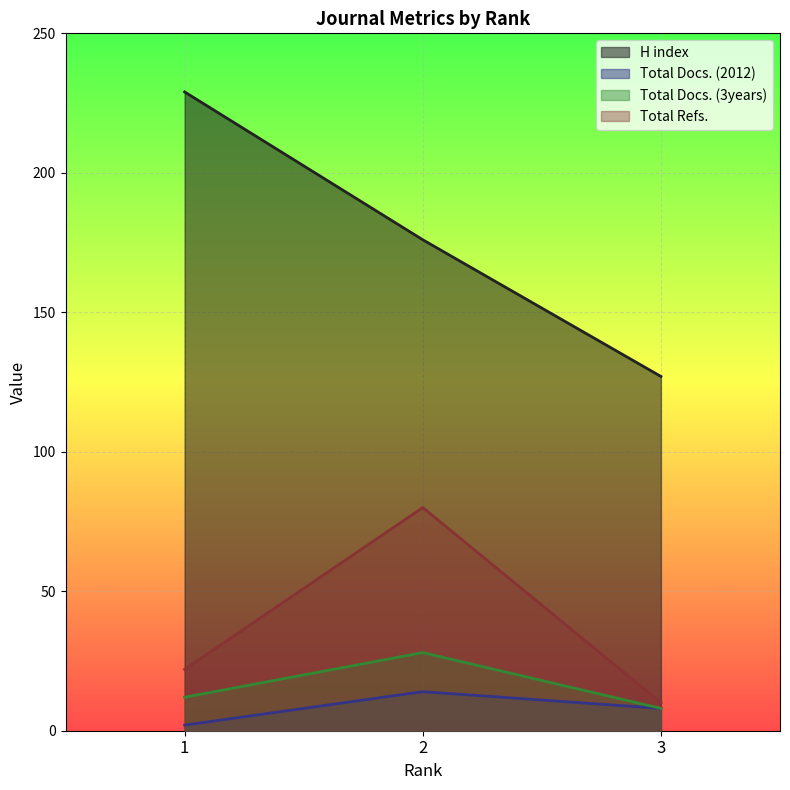

At how many categories does at least one series exceed 158?

2